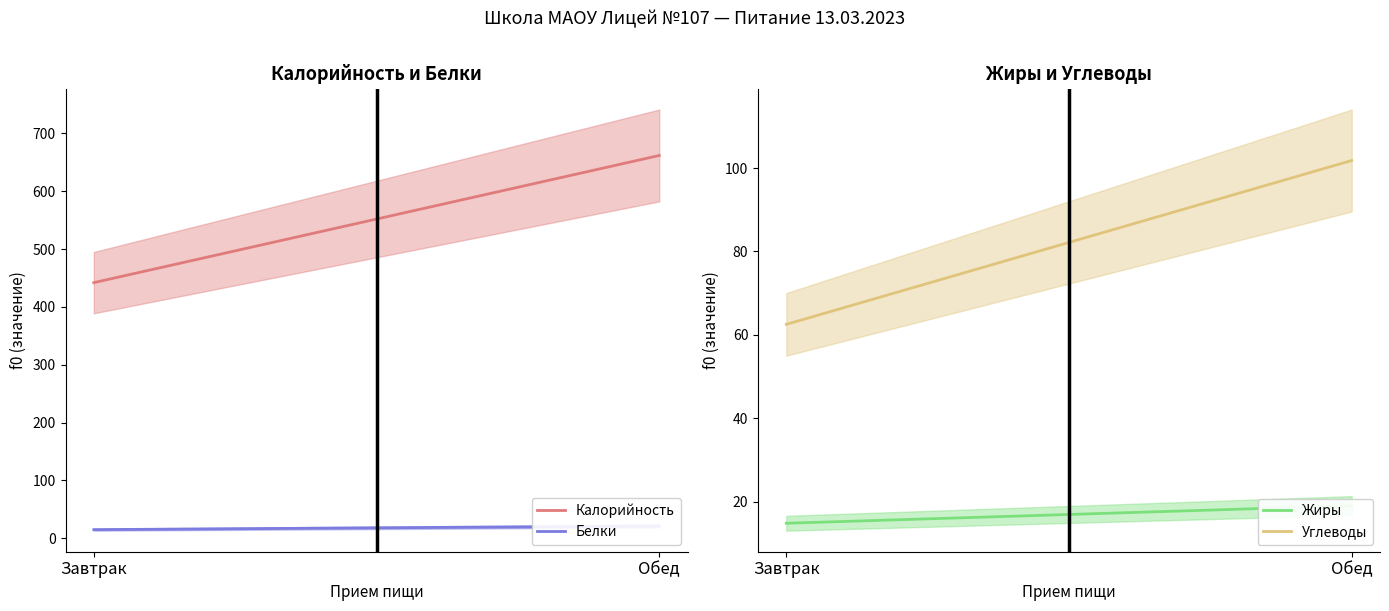

How many values in the Белки series exceed 21?

1